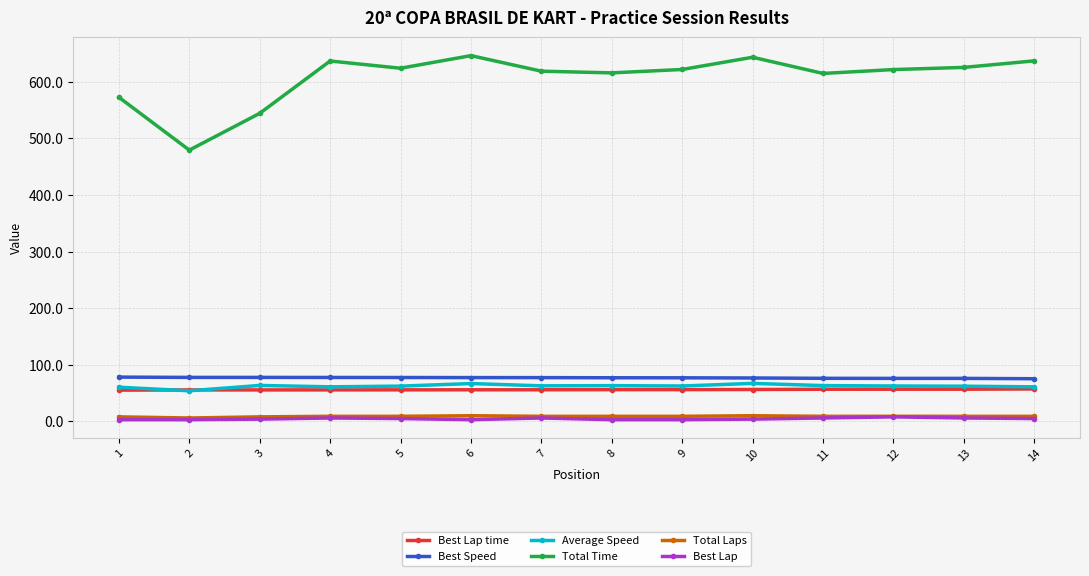

How many data points in Average Speed are less than 62?

4